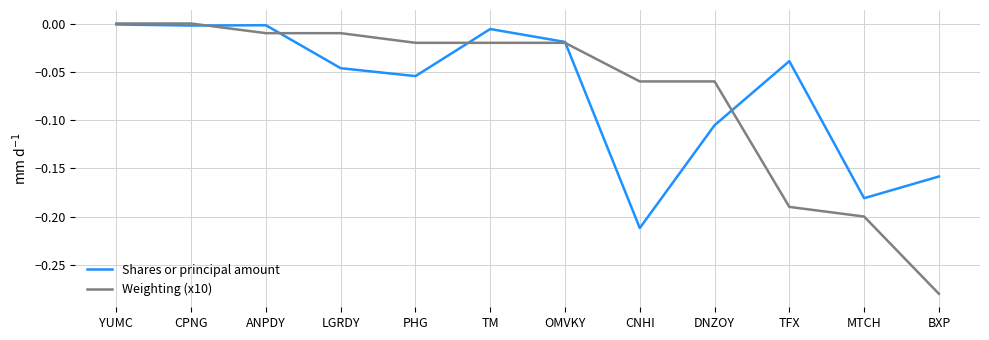

What position from the right is CNHI?

5